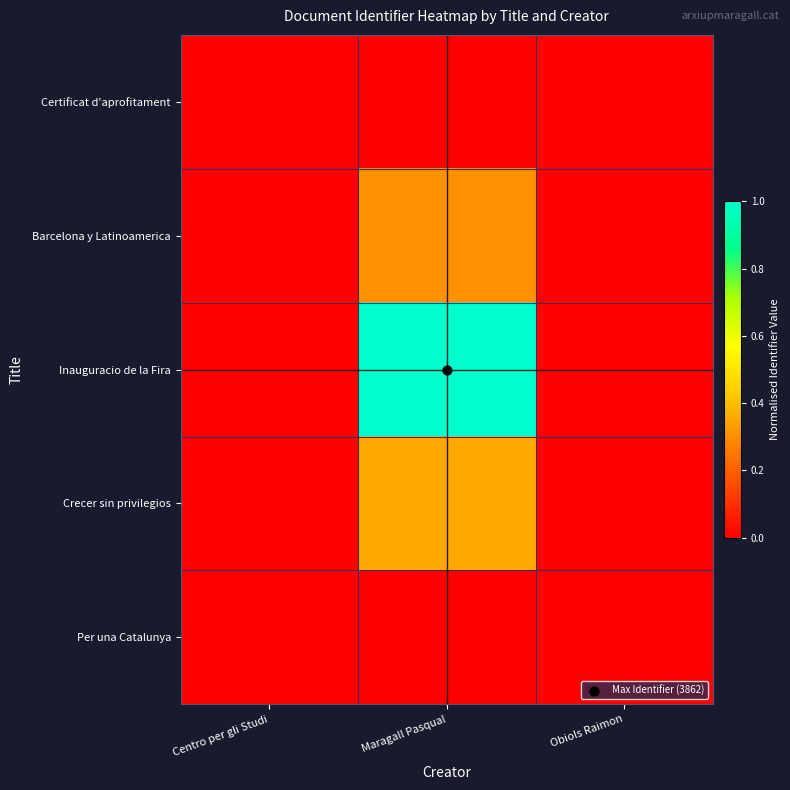

Which series has the largest total across all categories?

Inauguracio de la Fira